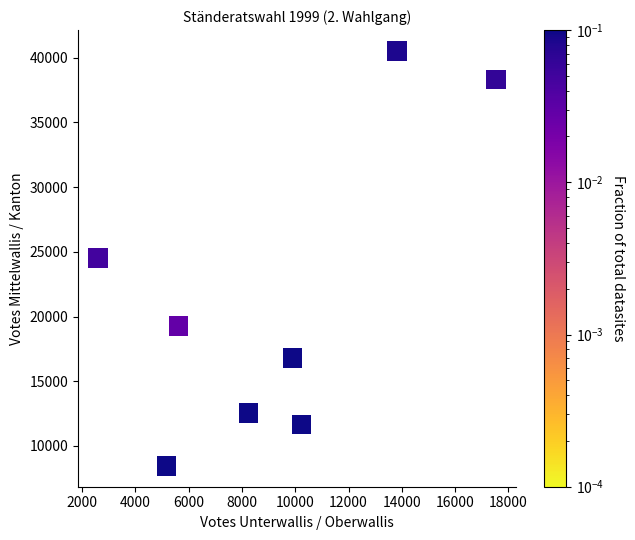

What is the average X value?

9144